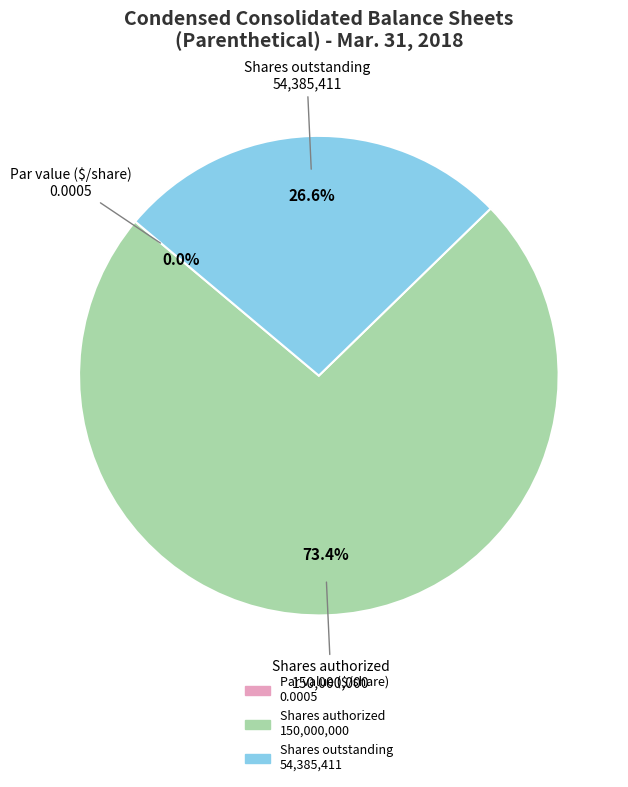

Is there a majority slice in this chart?

Yes